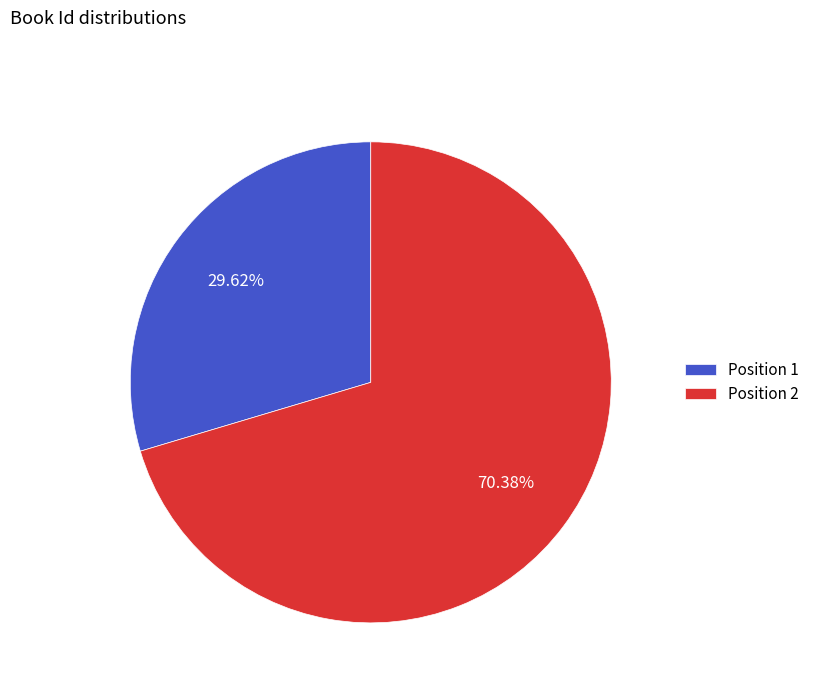

Rank the categories by value from lowest to highest.

Position 1, Position 2